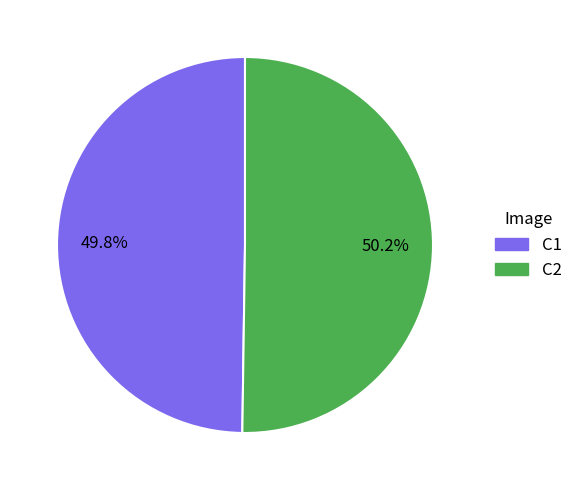

To the nearest percent, what percentage of the pie is C2?

50%